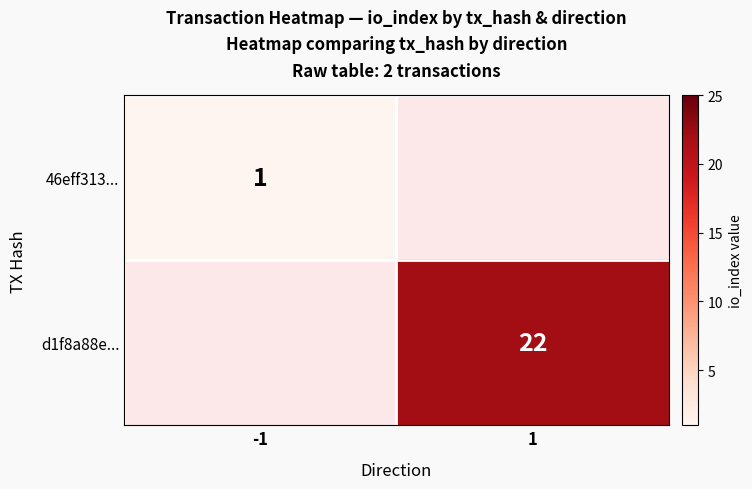

Which has a higher value, -1 or 1?

1